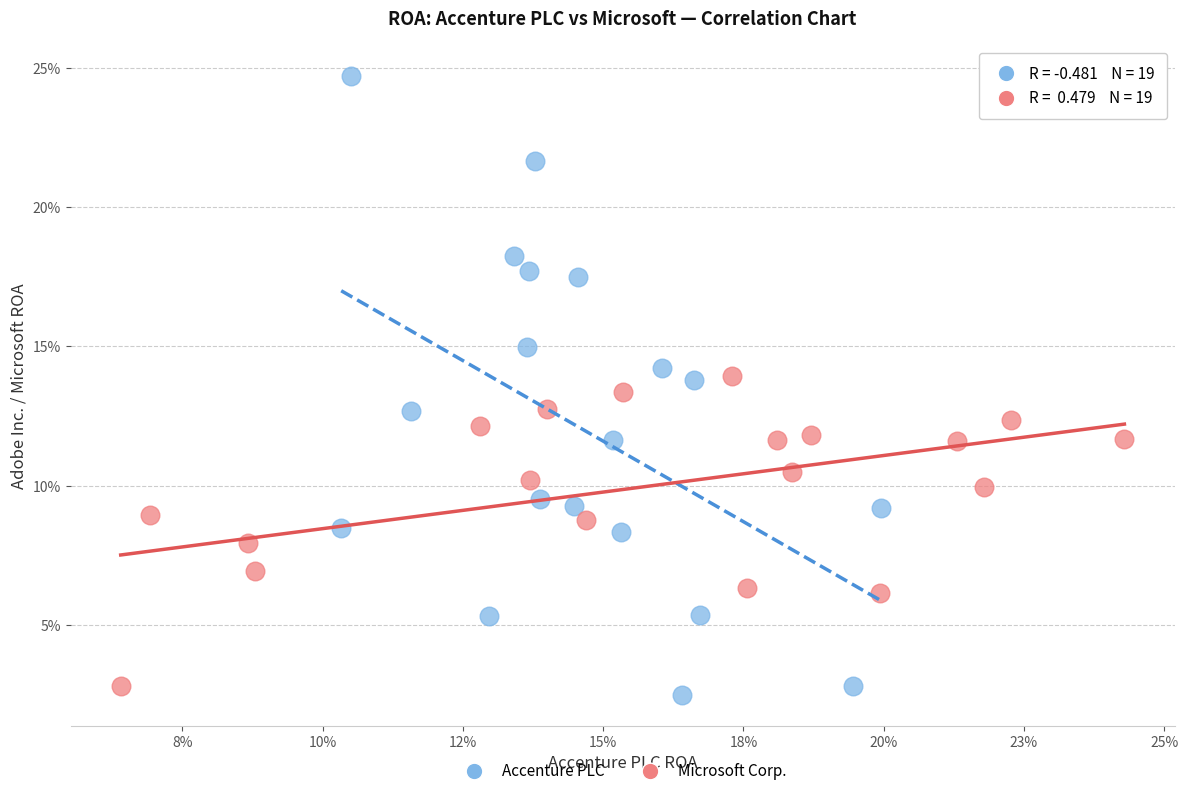

Which series reaches the maximum Y coordinate?

Accenture PLC